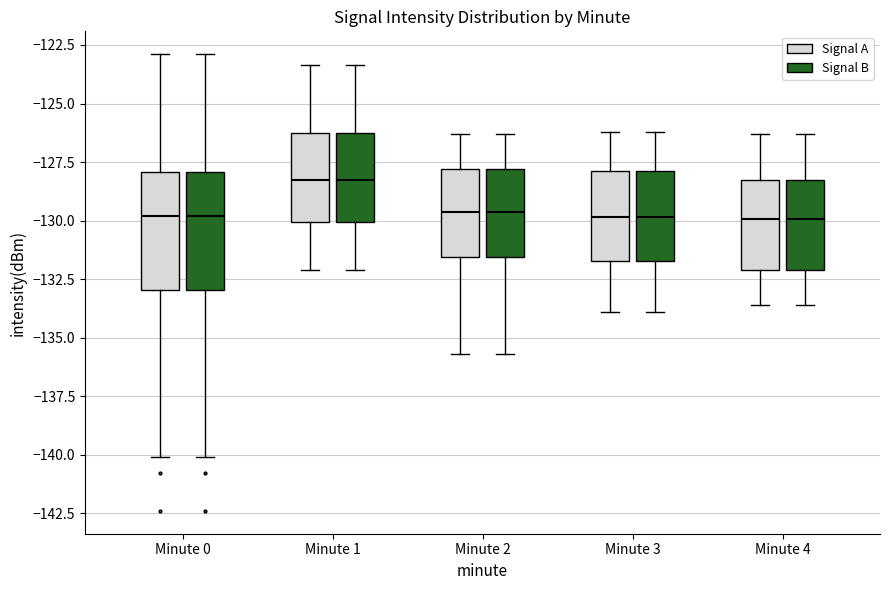

Reading left to right, read every box against the y-axis: the position of its median line, the range the box covers, and the ends of its whiskers. The values are not printed on the chart, so give them approximately, as read against the axis.

Minute 0 (Signal A): median -130.0, box -133.0 to -128.0, whiskers -140.0 to -123.0
Minute 0 (Signal B): median -130.0, box -133.0 to -128.0, whiskers -140.0 to -123.0
Minute 1 (Signal A): median -128.5, box -130.0 to -126.5, whiskers -132.0 to -123.5
Minute 1 (Signal B): median -128.5, box -130.0 to -126.5, whiskers -132.0 to -123.5
Minute 2 (Signal A): median -129.5, box -131.5 to -128.0, whiskers -135.5 to -126.5
Minute 2 (Signal B): median -129.5, box -131.5 to -128.0, whiskers -135.5 to -126.5
Minute 3 (Signal A): median -130.0, box -131.5 to -128.0, whiskers -134.0 to -126.0
Minute 3 (Signal B): median -130.0, box -131.5 to -128.0, whiskers -134.0 to -126.0
Minute 4 (Signal A): median -130.0, box -132.0 to -128.5, whiskers -133.5 to -126.5
Minute 4 (Signal B): median -130.0, box -132.0 to -128.5, whiskers -133.5 to -126.5